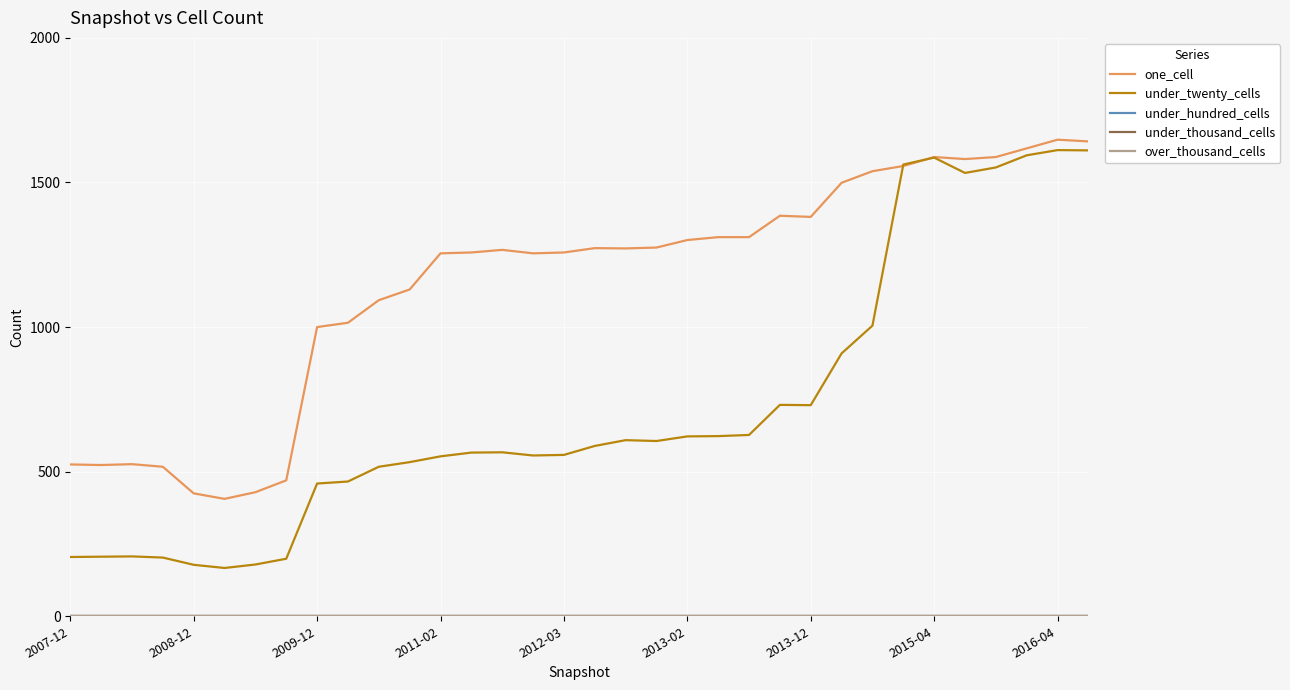

Rank the categories by under_hundred_cells value from highest to lowest.

2007-12, 2008-12, 2009-12, 2011-02, 2012-03, 2013-02, 2013-12, 2015-04, 2016-04, 9, 10, 11, 12, 13, 14, 15, 16, 17, 18, 19, 20, 21, 22, 23, 24, 25, 26, 27, 28, 29, 30, 31, 32, 33